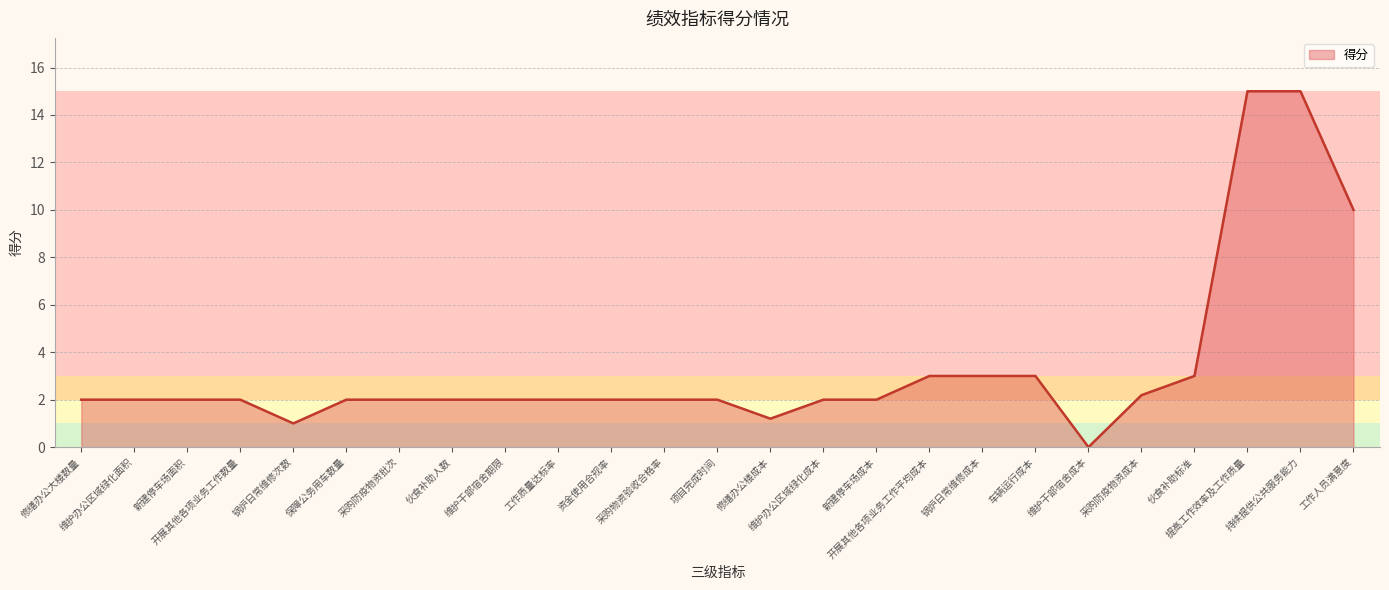

Reading left to right, transcribe all the data shown in this chart.

2.0	2.0	2.0	2.0	1.0	2.0	2.0	2.0	2.0	2.0	2.0	2.0	2.0	1.2	2.0	2.0	3.0	3.0	3.0	0.0	2.2	3.0	15.0	15.0	10.0